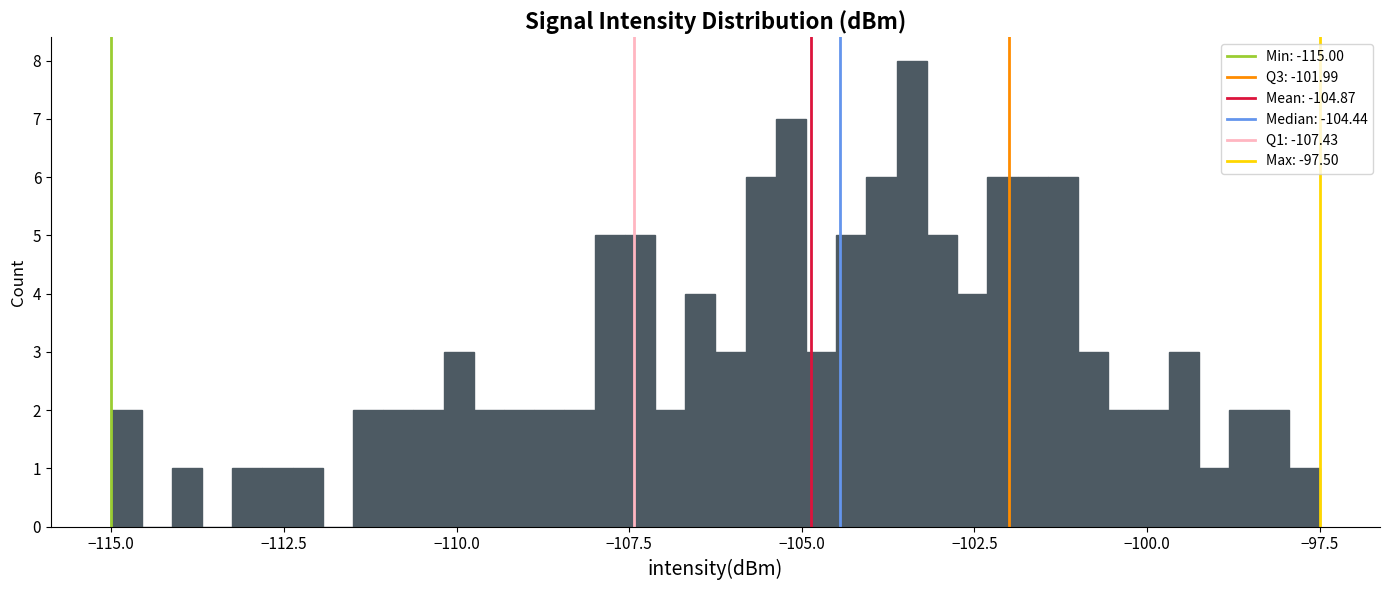

Around what value on the x-axis is the tallest bar? Give the approximate position of its centre, as read against the axis.

-103.5